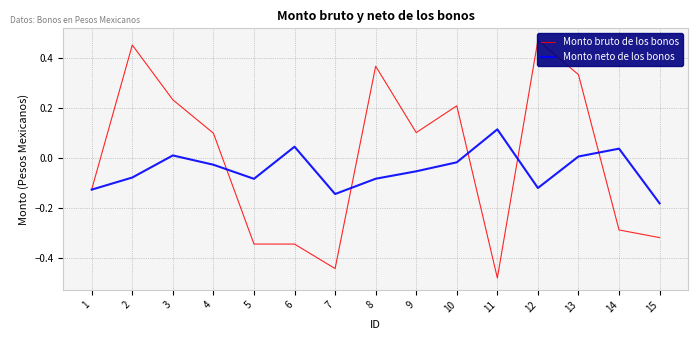

How many Monto bruto de los bonos values are between 0 and 1?

8